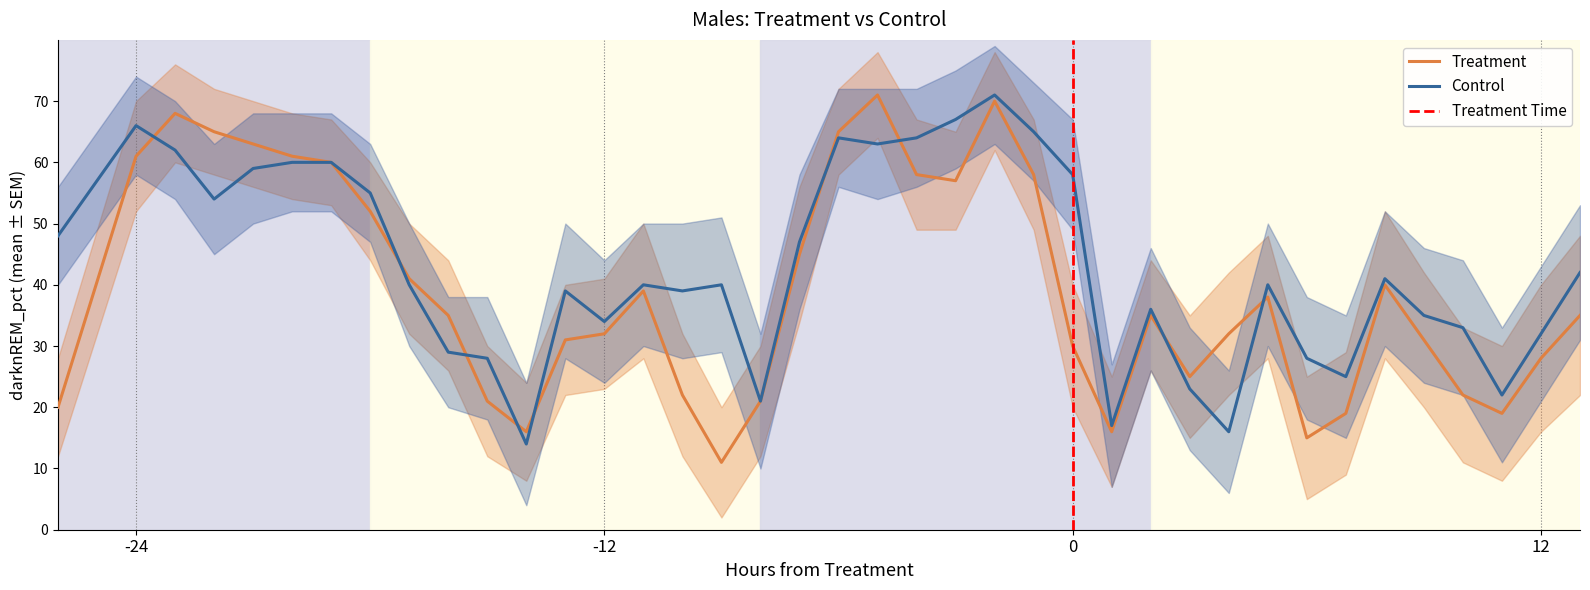

Is this an area chart (filled region under the line)?

No